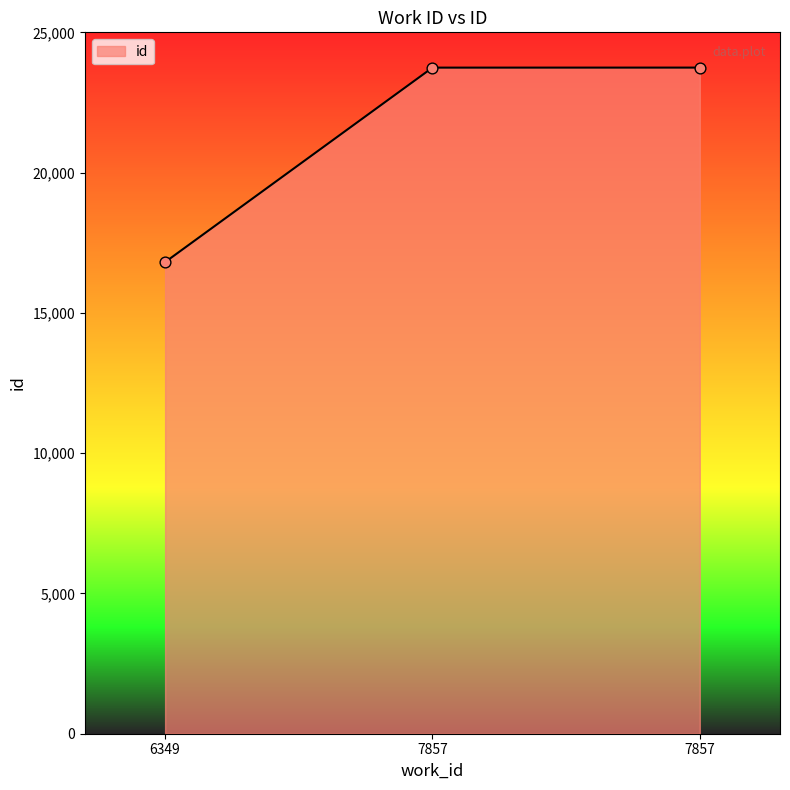

Does the chart have visible grid lines?

No